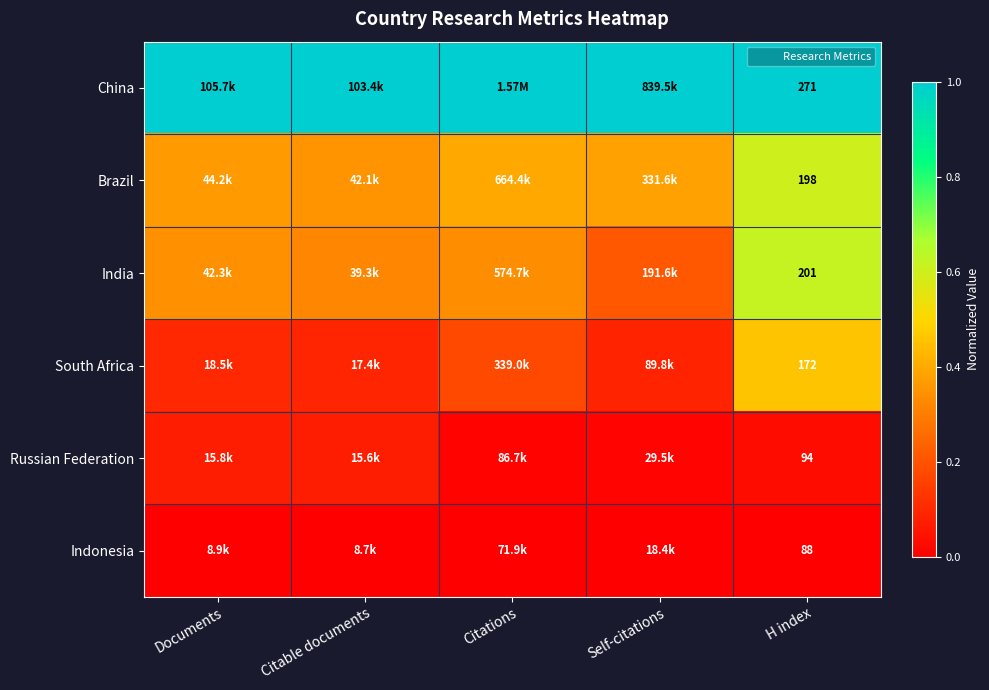

Where is India nearest to the value 0?

Self-citations